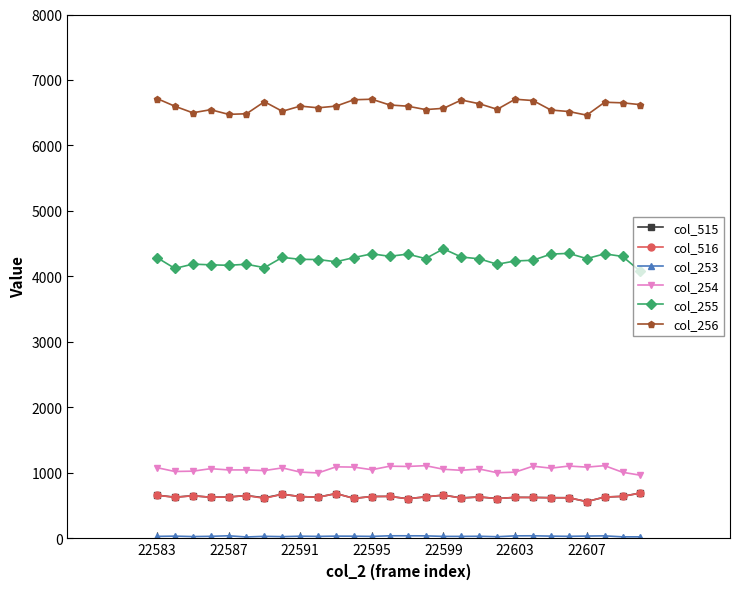

What is the maximum value shown in the chart?

6717